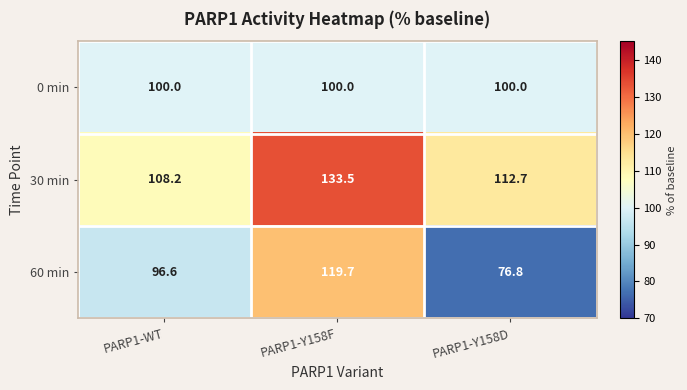

True or false: 30 min has a value of 156.6 at PARP1-WT.

False